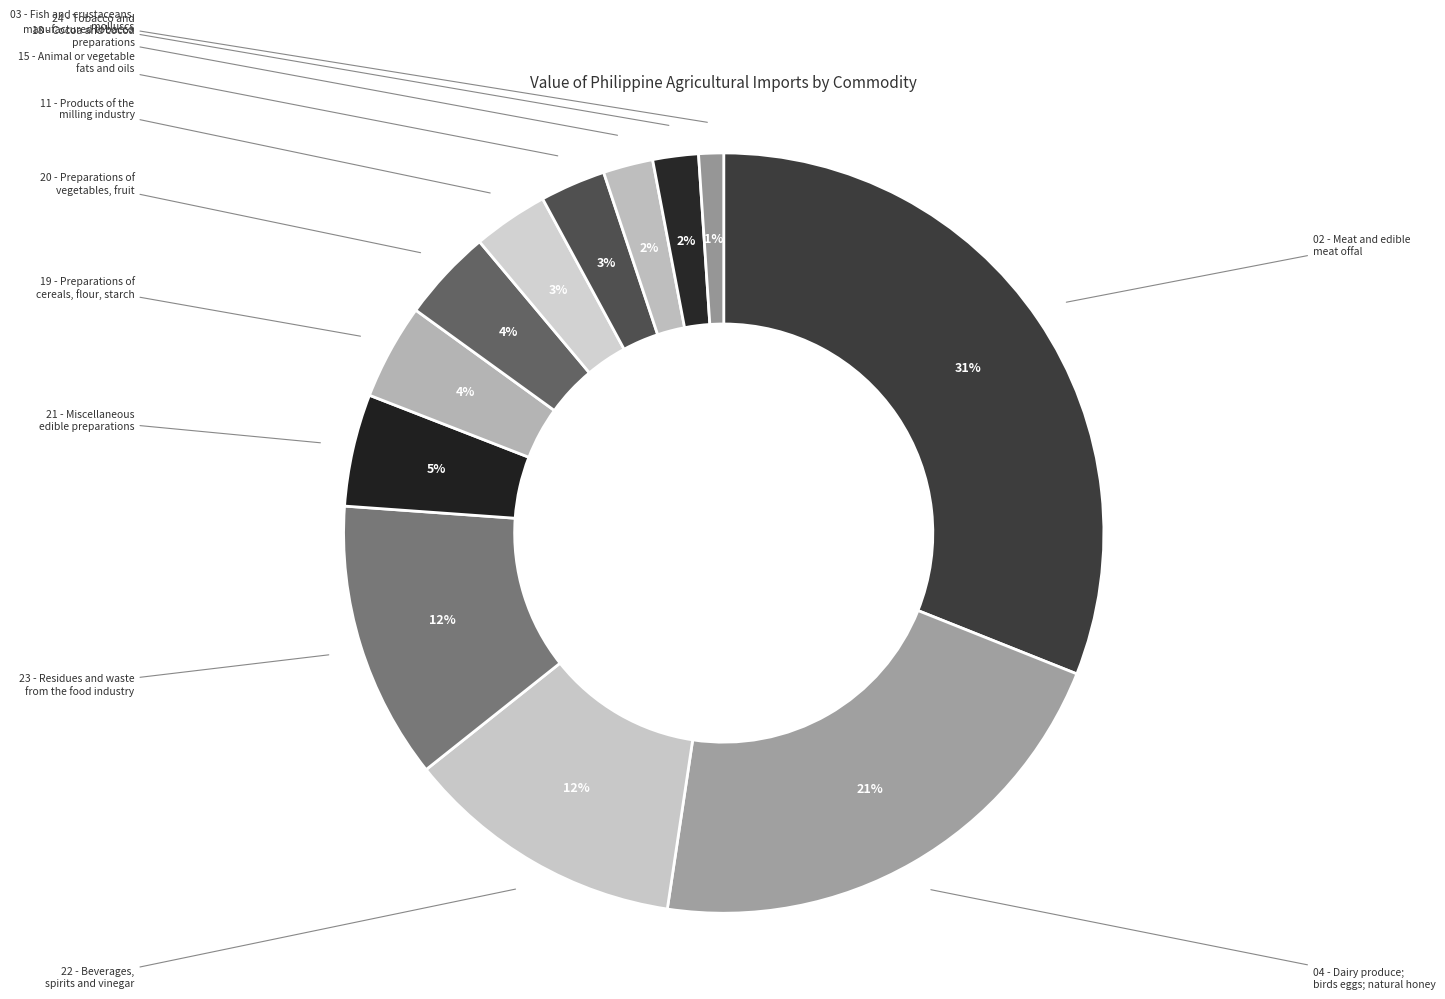

How many slices are in this pie chart?

12